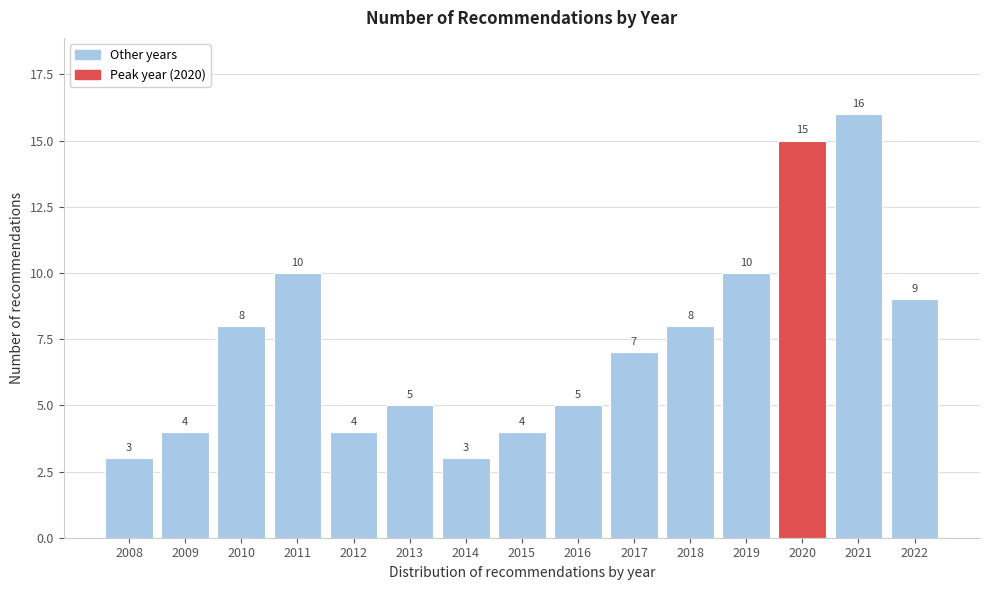

Reading left to right, transcribe all the data shown in this chart.

2008=3	2009=4	2010=8	2011=10	2012=4	2013=5	2014=3	2015=4	2016=5	2017=7	2018=8	2019=10	2020=15	2021=16	2022=9